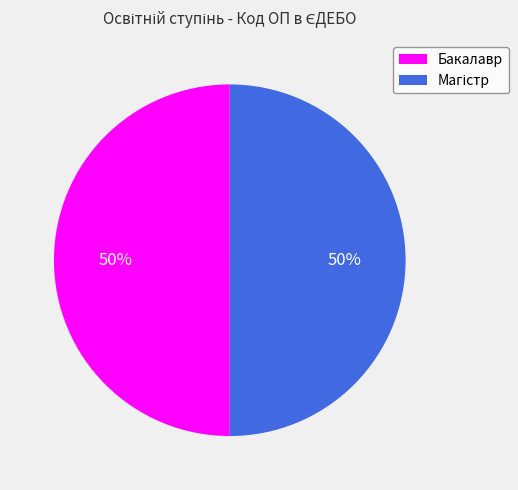

What percentage is the Бакалавр slice, to the nearest percent?

50%